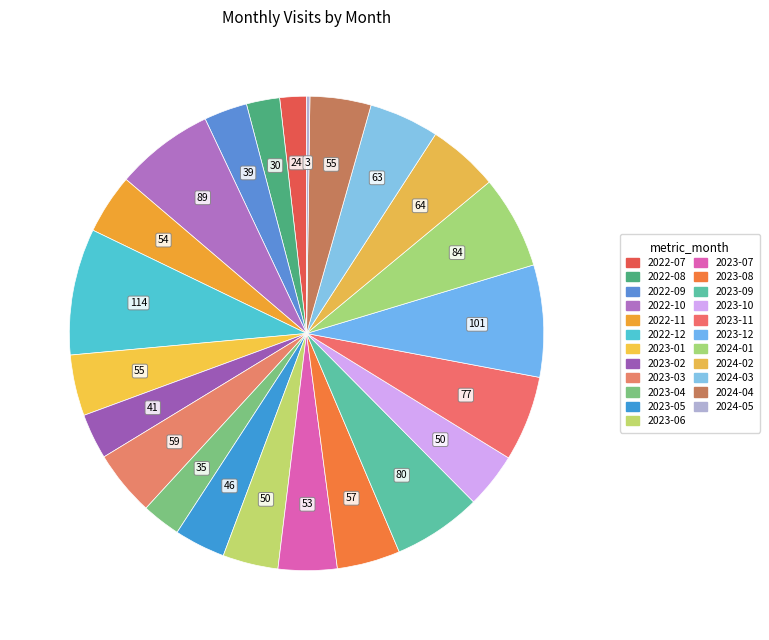

To the nearest percent, what portion does 2024-01 represent?

6%